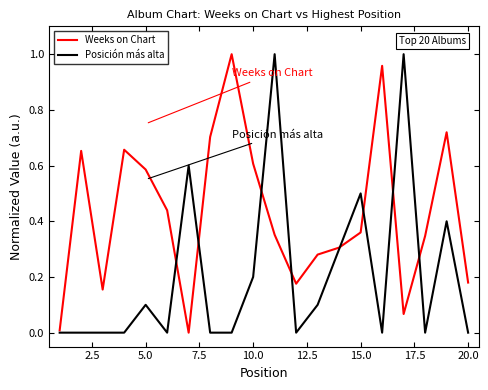

Which series has the largest total across all categories?

Weeks on Chart